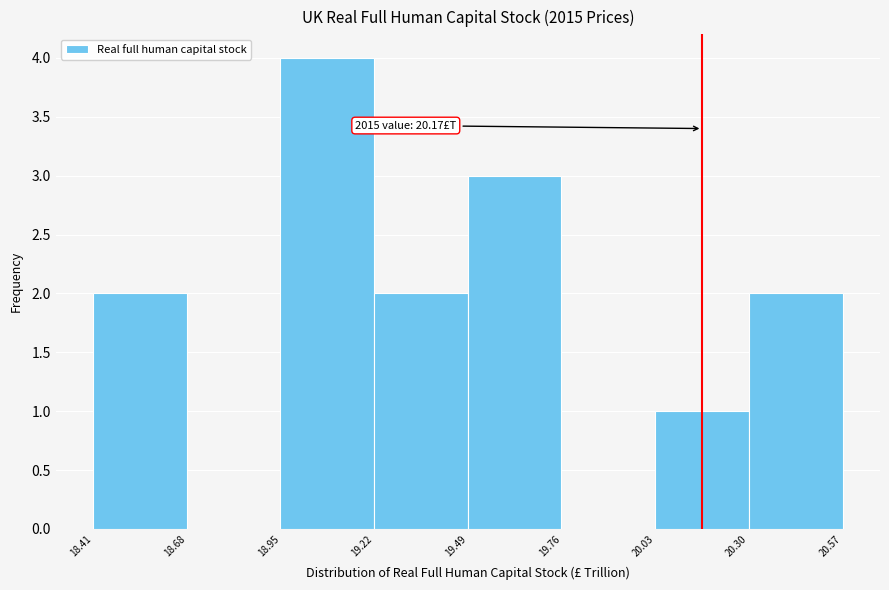

Over which range of the x-axis is the bar tallest?

18.95 to 19.22